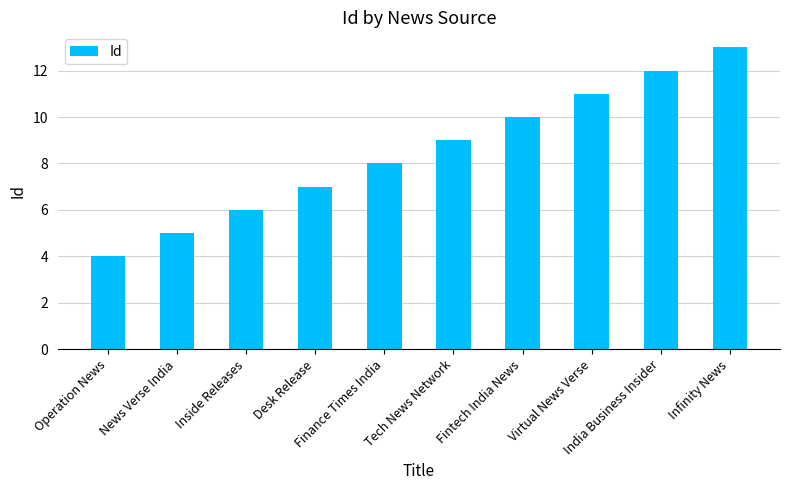

Reading left to right, transcribe all the data shown in this chart.

4	5	6	7	8	9	10	11	12	13